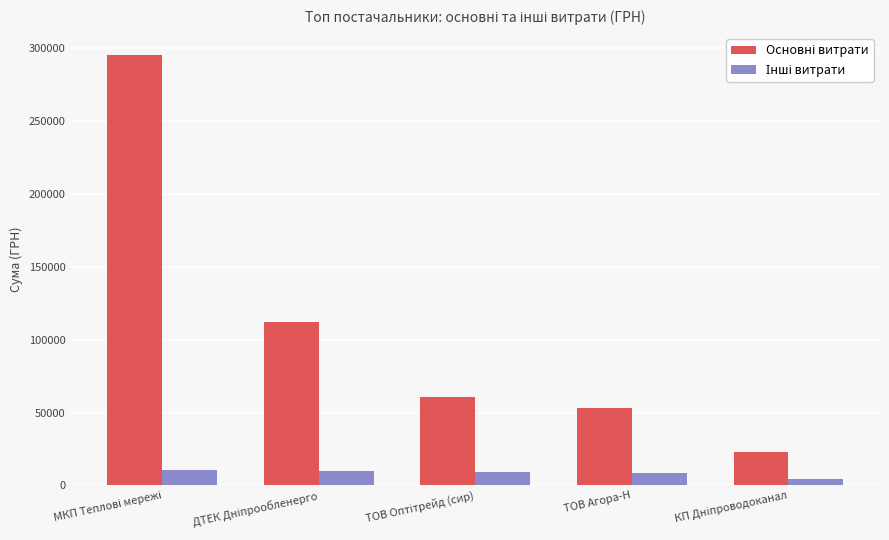

What is the spread (max minus min) of values at ТОВ Оптітрейд (сир)?

51329.4